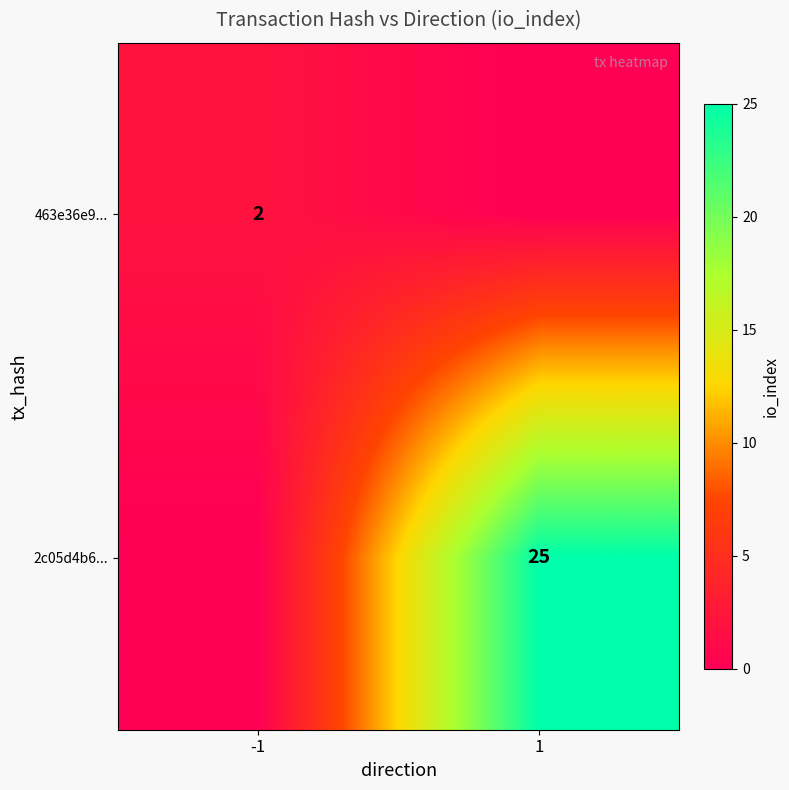

What is the difference between the highest and lowest values at 1?

25